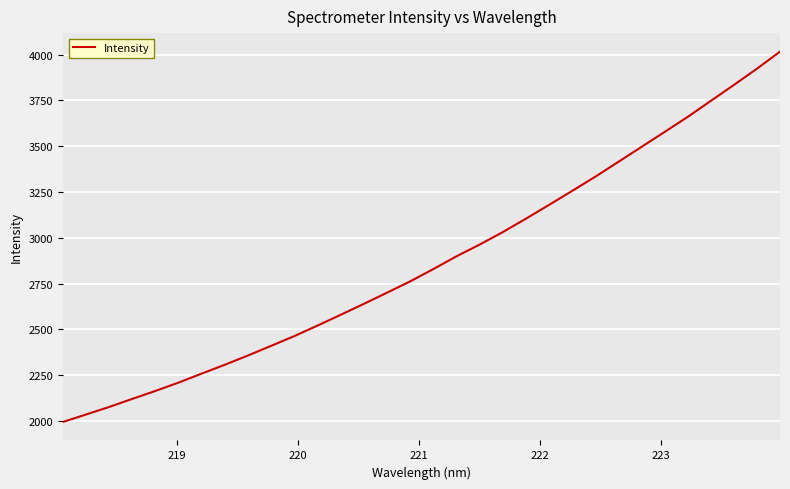

True or false: the data has more than 2 interior local peaks.

False